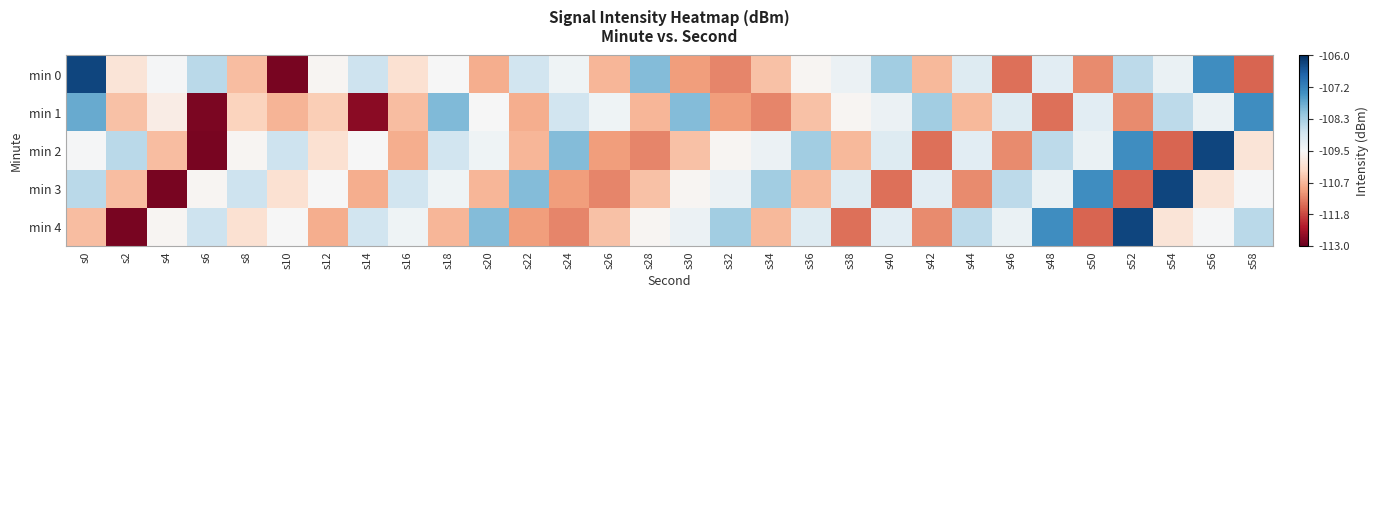

Which series has the widest spread of values?

min 0